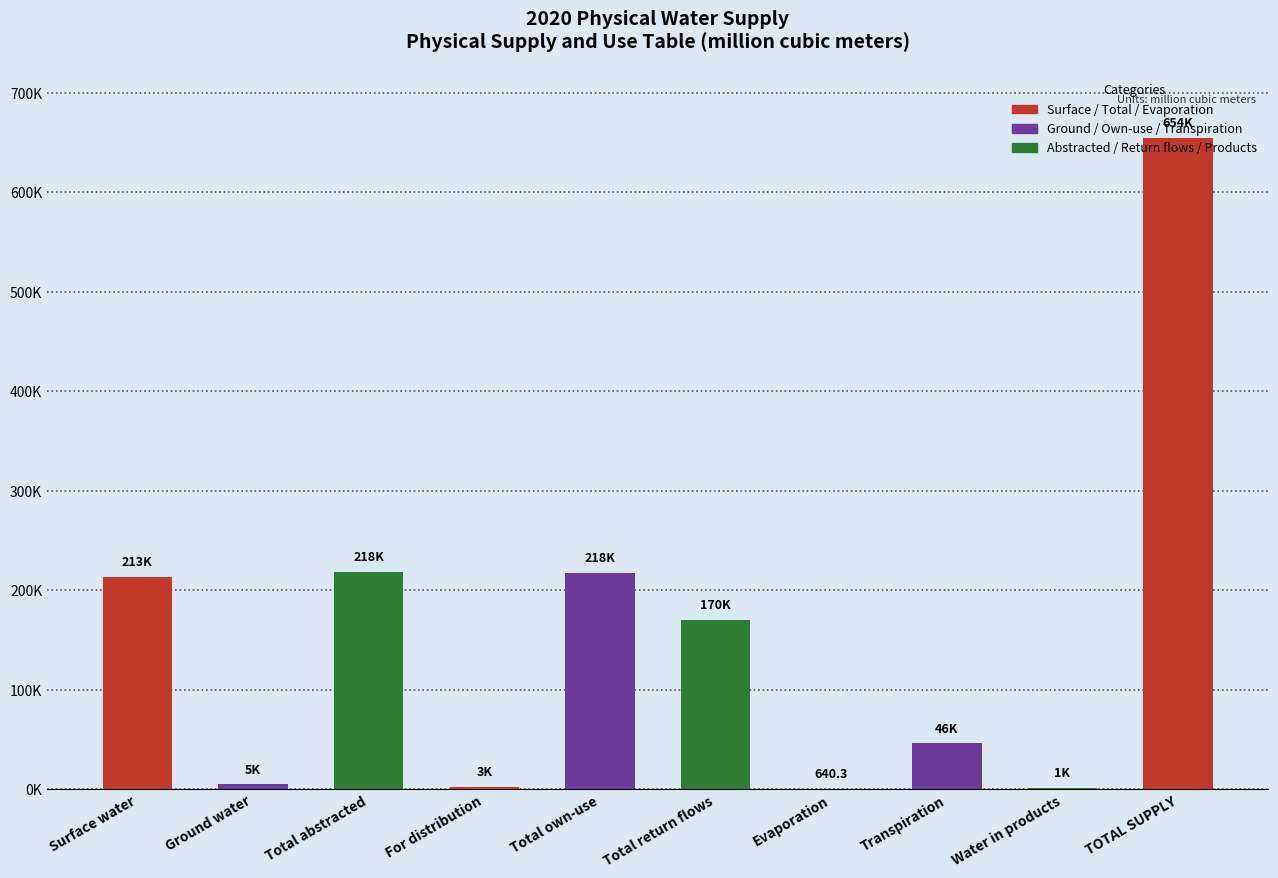

What is the sum of all values?

1530131.3